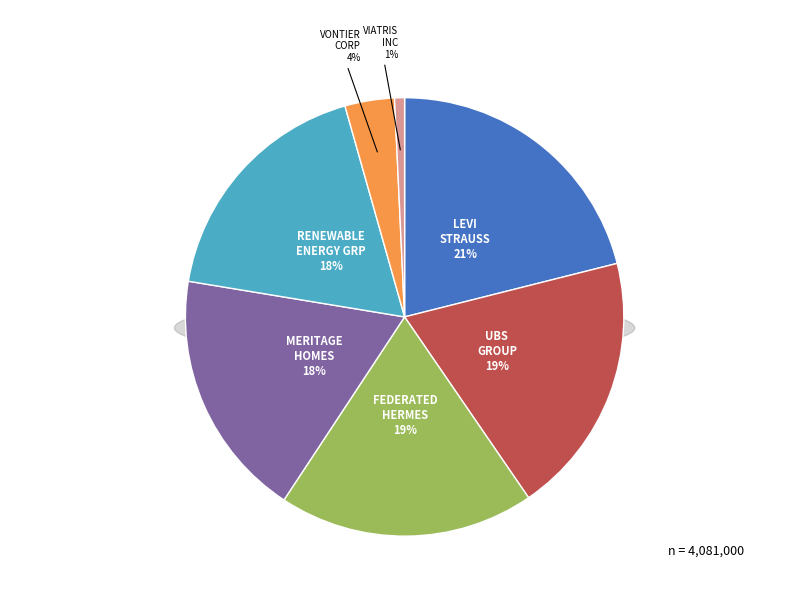

What percentage is NOT represented by LEVI STRAUSS & CO NEW?

78.9%